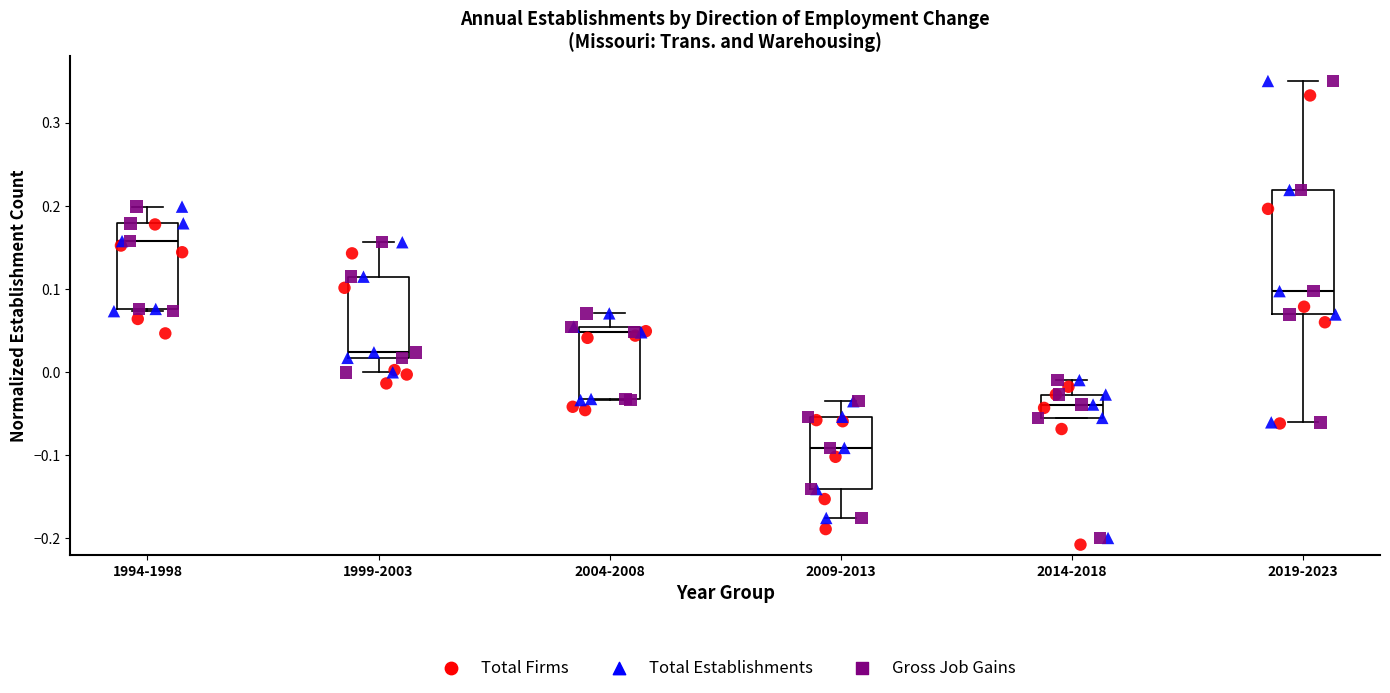

Which box is the tallest, from its lower edge to its upper edge?

2019-2023